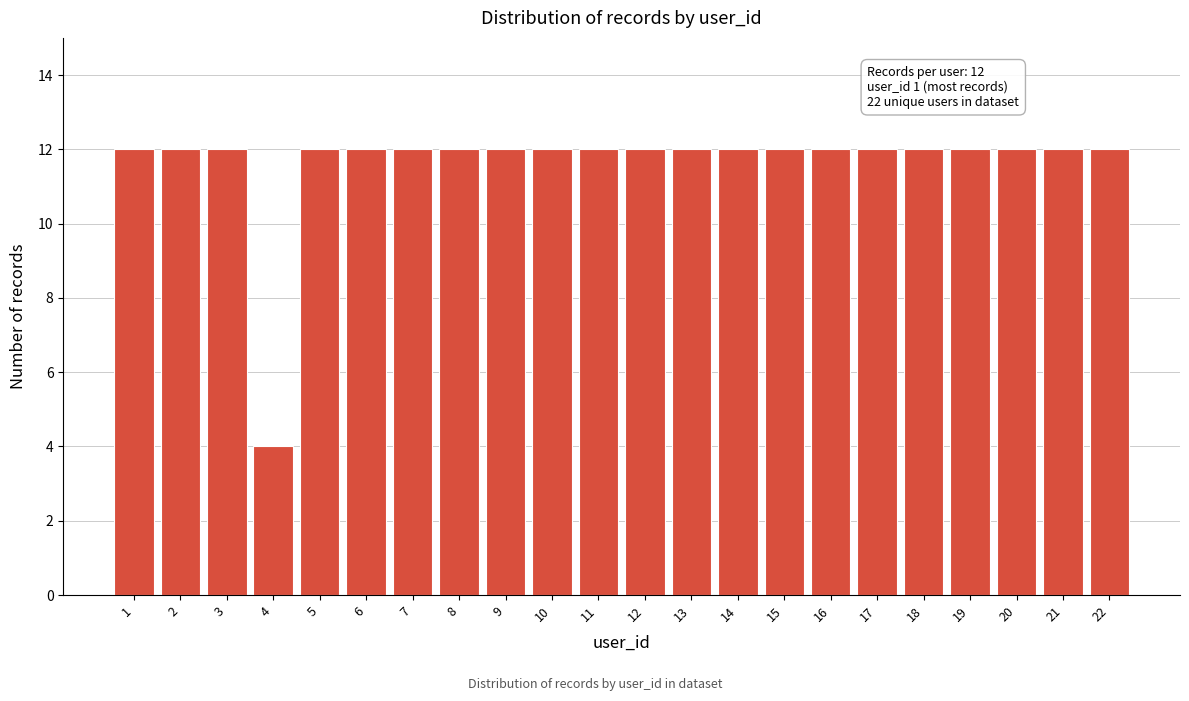

Reading left to right, transcribe all the data shown in this chart.

12	12	12	4	12	12	12	12	12	12	12	12	12	12	12	12	12	12	12	12	12	12